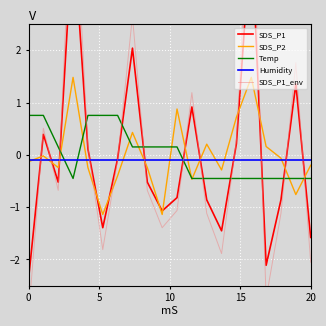

After their last crossing, which series has the higher values: Humidity or Temp?

Humidity